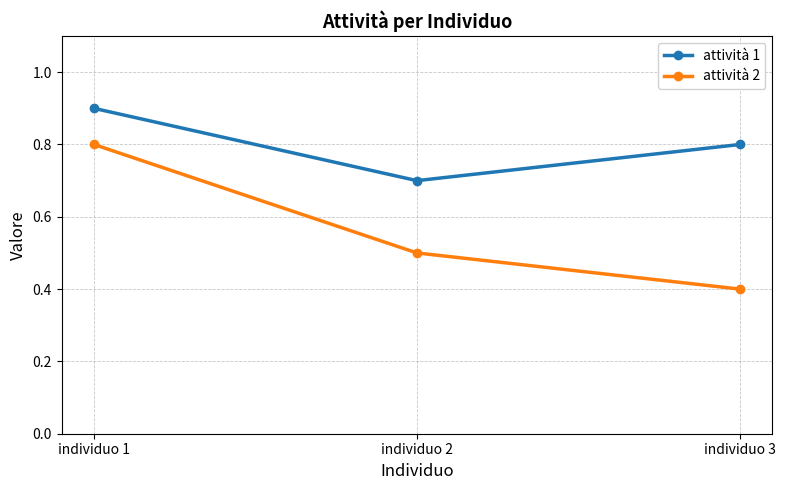

What is the difference between the maximum and second lowest values in the attività 2 series?

0.3